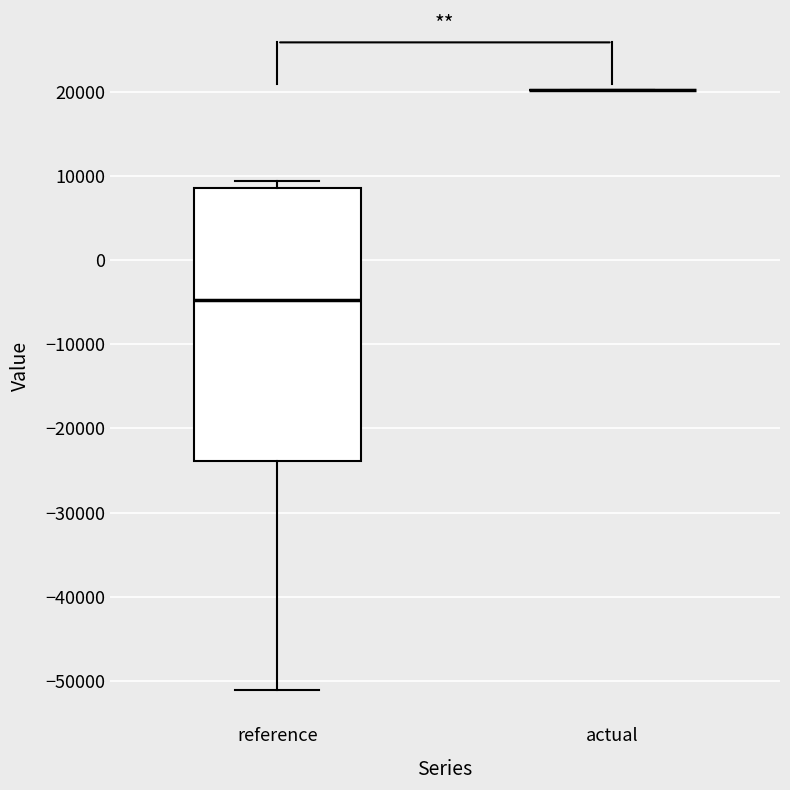

Reading left to right, transcribe this box plot: for each box, give where its median line is, the range the box spans, and where its two whiskers end, as read against the y-axis. The values are not printed on the chart, so give them approximately, as read against the axis.

reference: median -5000, box -24000 to 9000, whiskers -51000 to 9000 (just above the box's upper edge)
actual: box collapsed to a line at 20000, whiskers 20000 to 20000